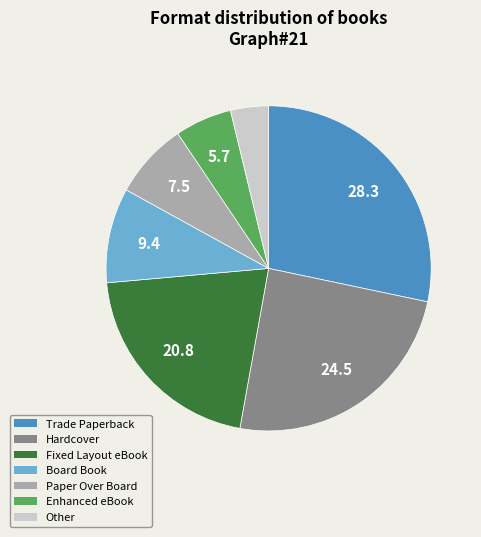

Combined, do Fixed Layout eBook and Trade Paperback account for over 50%?

No